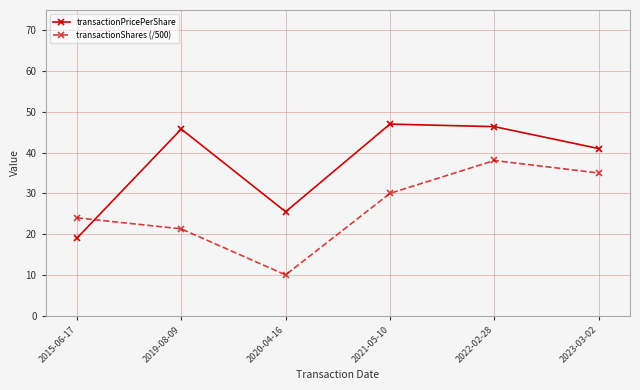

True or false: transactionShares (/500) has a value of 8.9 at 2022-02-28.

False